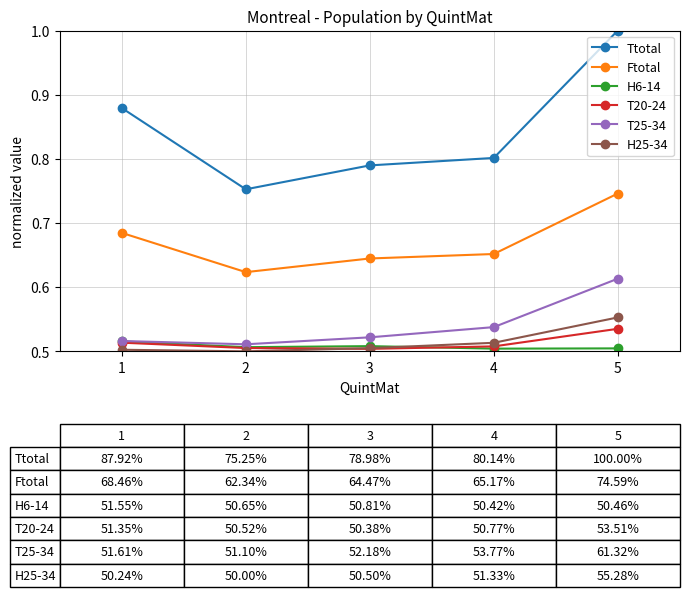

True or false: H25-34 has more than 1 interior local peaks.

False